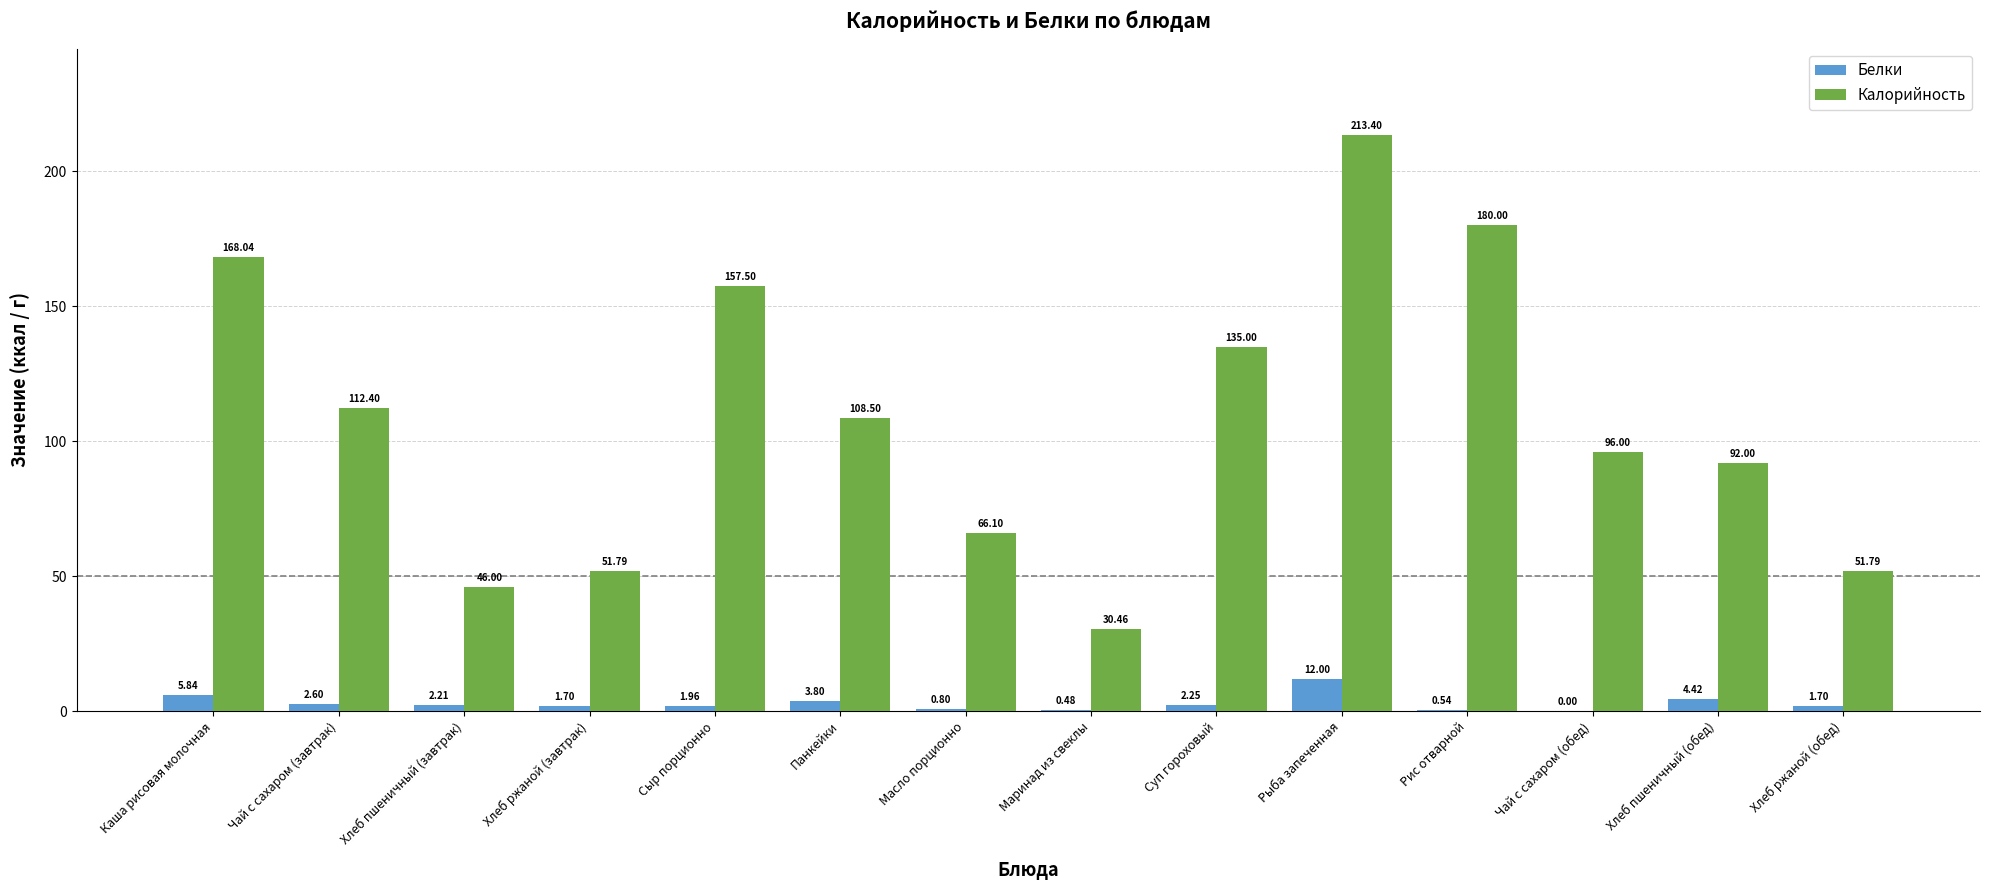

How many distinct data groups are displayed?

2